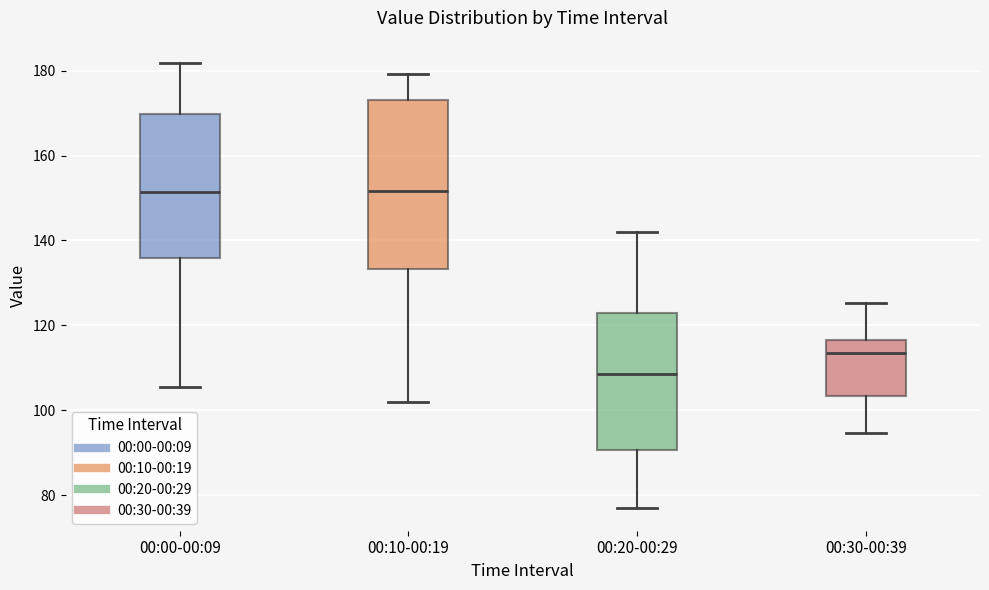

Reading left to right, read every box against the y-axis: the position of its median line, the range the box covers, and the ends of its whiskers. The values are not printed on the chart, so give them approximately, as read against the axis.

00:00-00:09: median 152, box 136 to 170, whiskers 106 to 182
00:10-00:19: median 152, box 134 to 174, whiskers 102 to 180
00:20-00:29: median 108, box 90 to 122, whiskers 76 to 142
00:30-00:39: median 114, box 104 to 116, whiskers 94 to 126